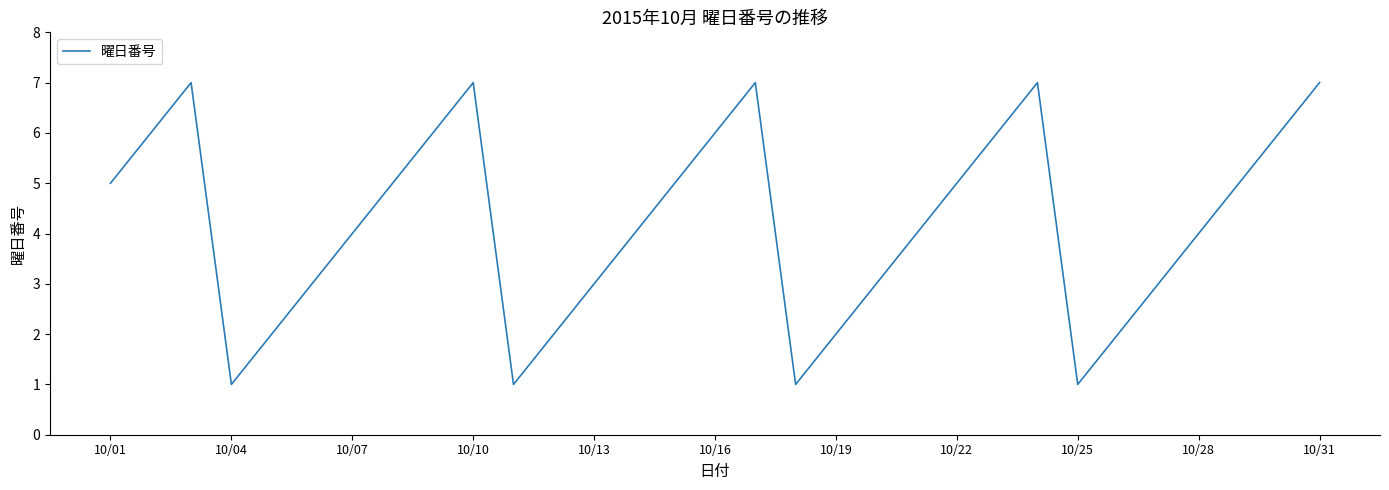

What is the difference between the maximum and minimum values?

6